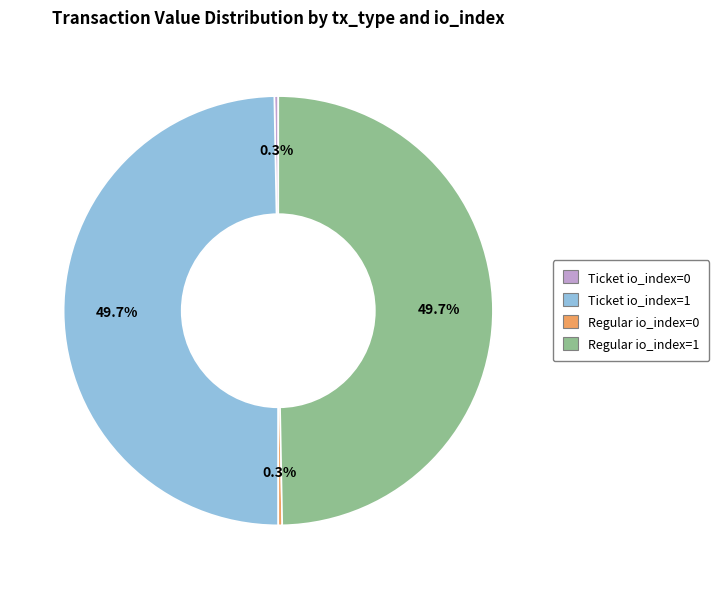

Does Ticket io_index=1 account for over 50% of the chart?

No